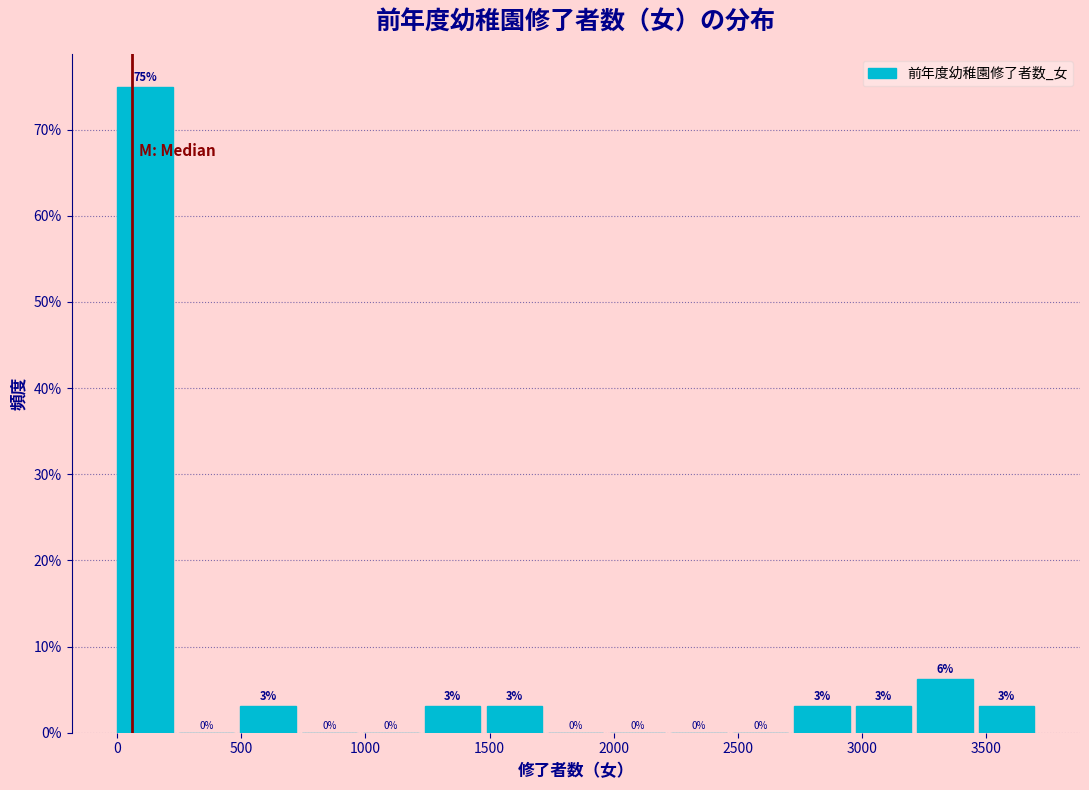

Which range on the x-axis has the tallest bar?

0 to 250